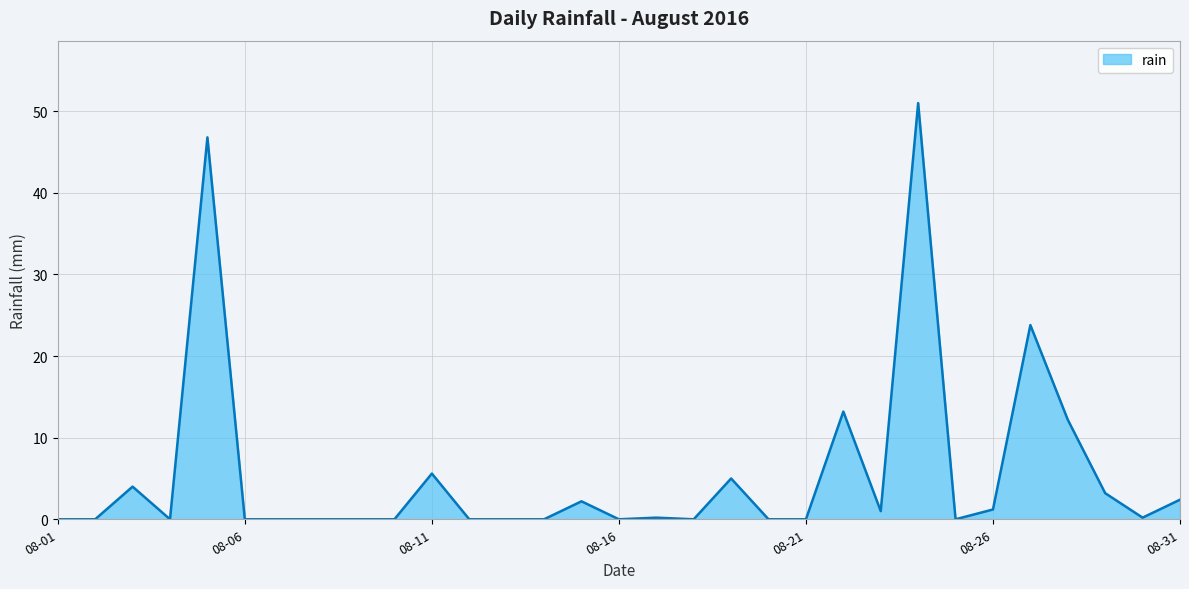

What is the greatest value displayed?

51.0